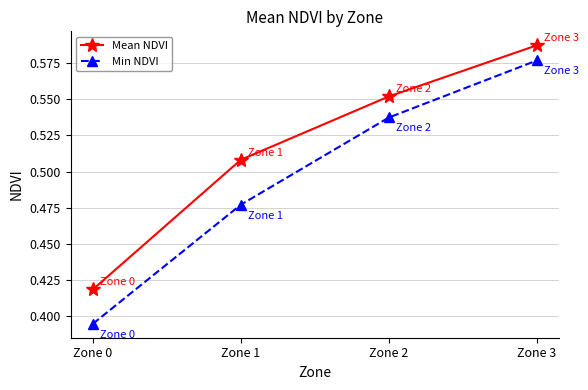

The value of Mean NDVI at Zone 1 is 0.7. True or false?

False